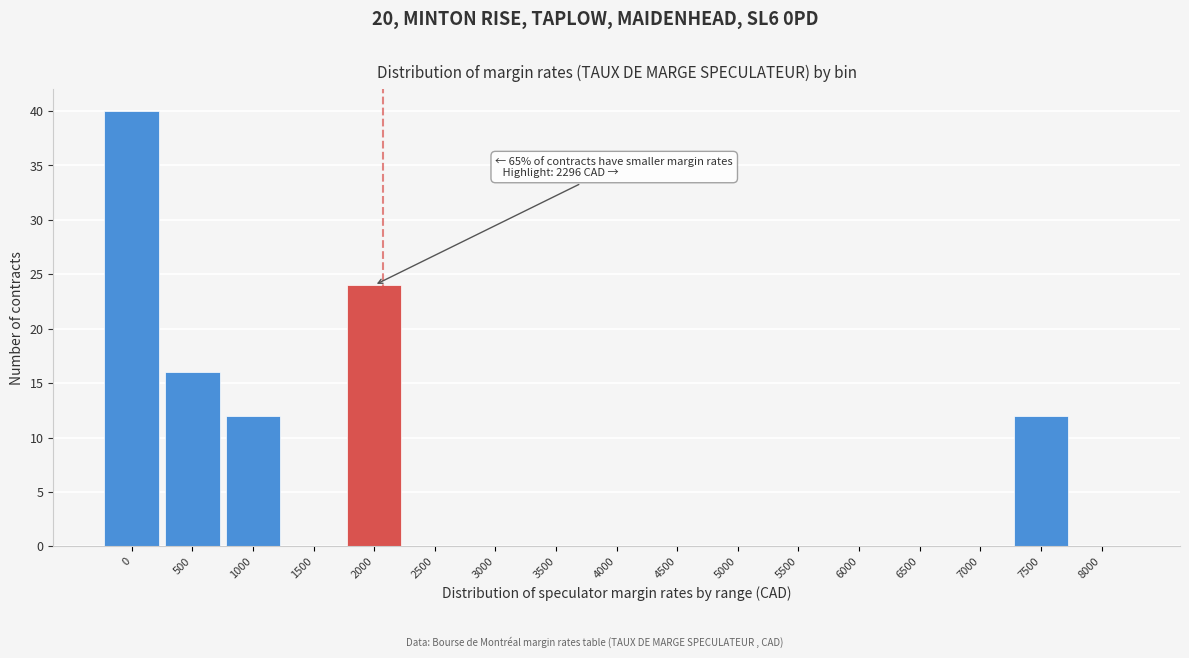

Reading left to right, what are all the values shown in this chart?

0=40	500=16	1000=12	1500=0	2000=24	2500=0	3000=0	3500=0	4000=0	4500=0	5000=0	5500=0	6000=0	6500=0	7000=0	7500=12	8000=0